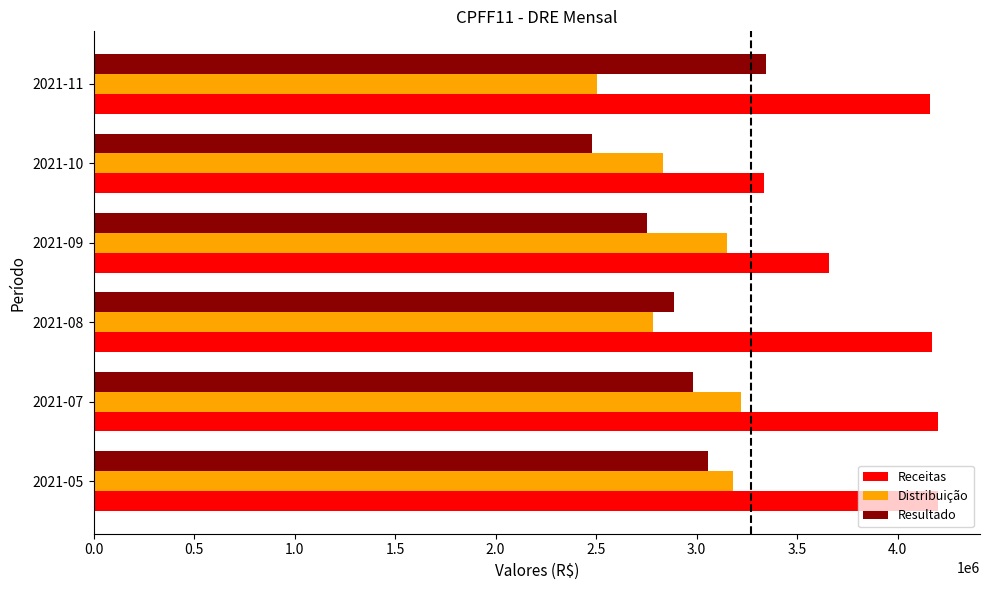

What is the greatest value displayed?

4199718.0